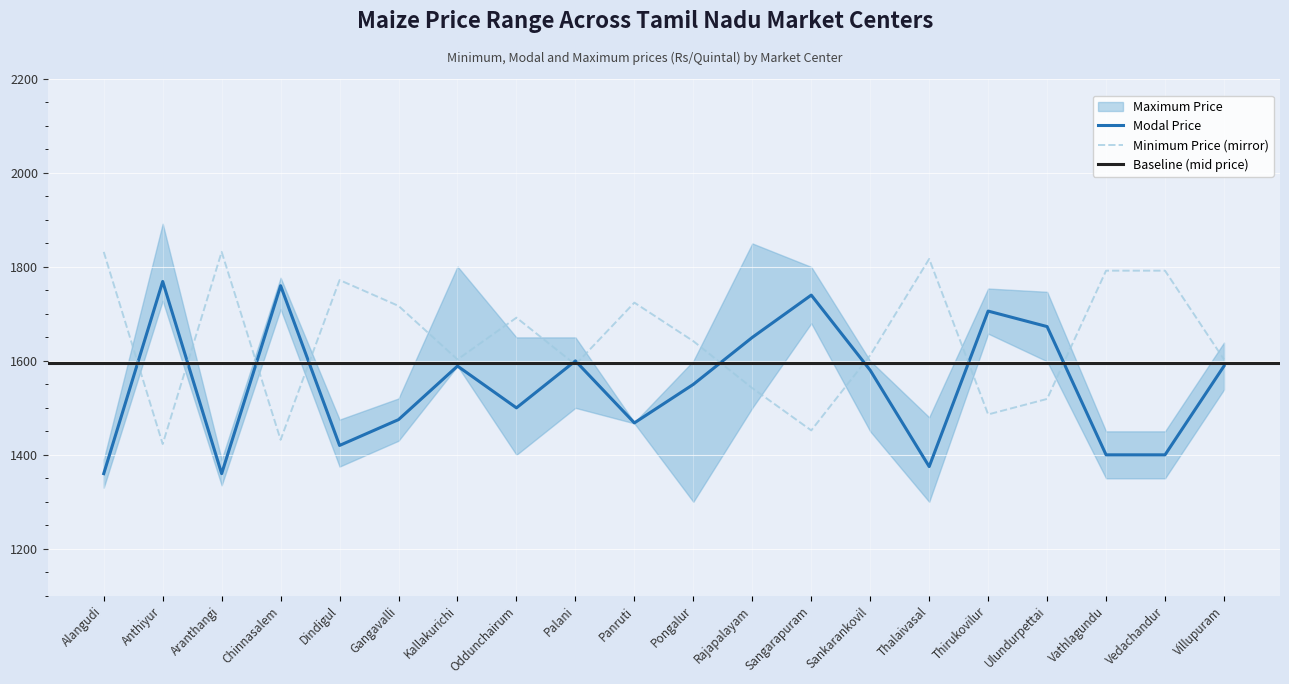

Which series has the largest total across all categories?

Maximum Price